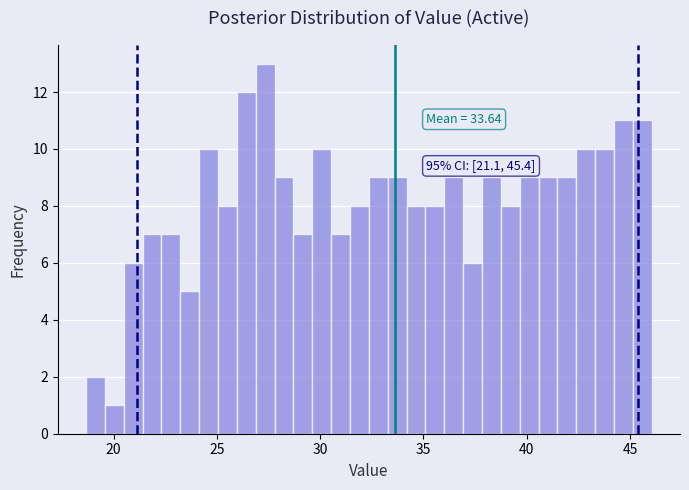

Read against the x-axis, roughly where is the centre of the tallest bar?

27.5